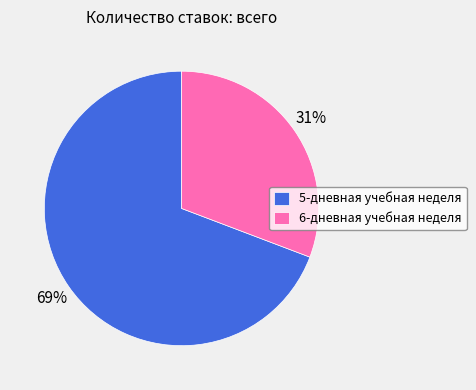

Is 5-дневная учебная неделя the majority of the pie?

Yes